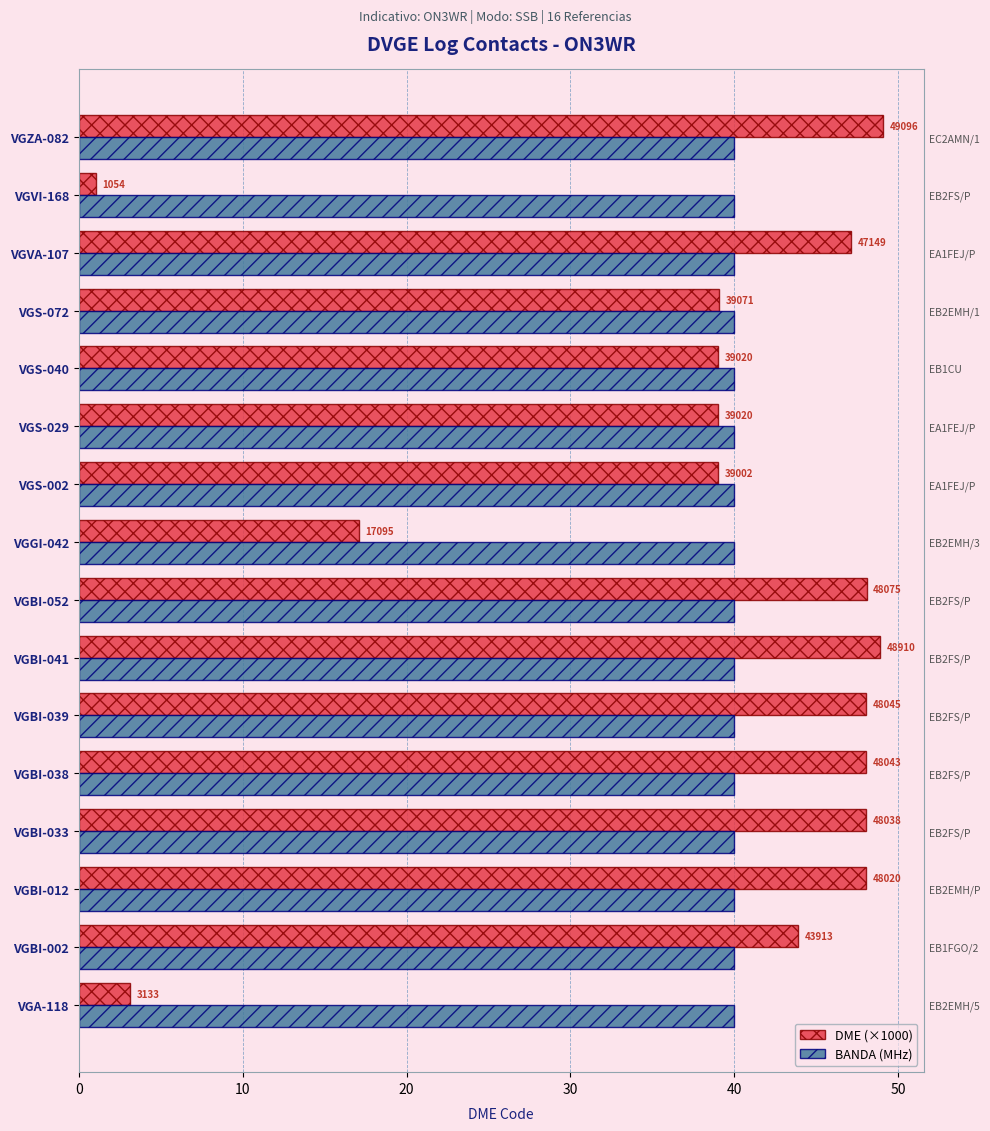

True or false: DME (×1000) has a value of 47.1 at VGVA-107.

True